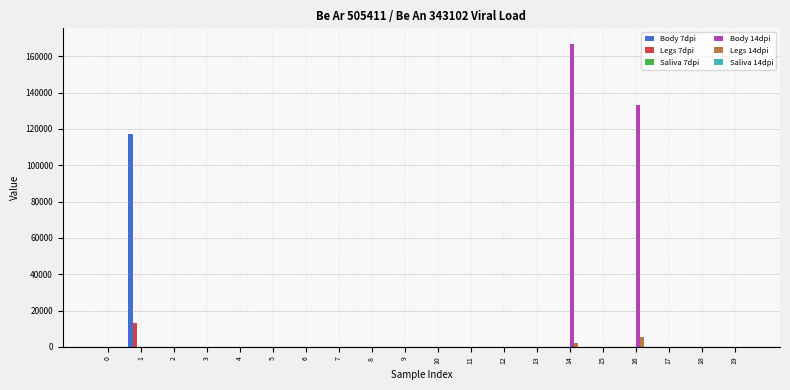

Which series changed the most between 11 and 16?

Body 14dpi